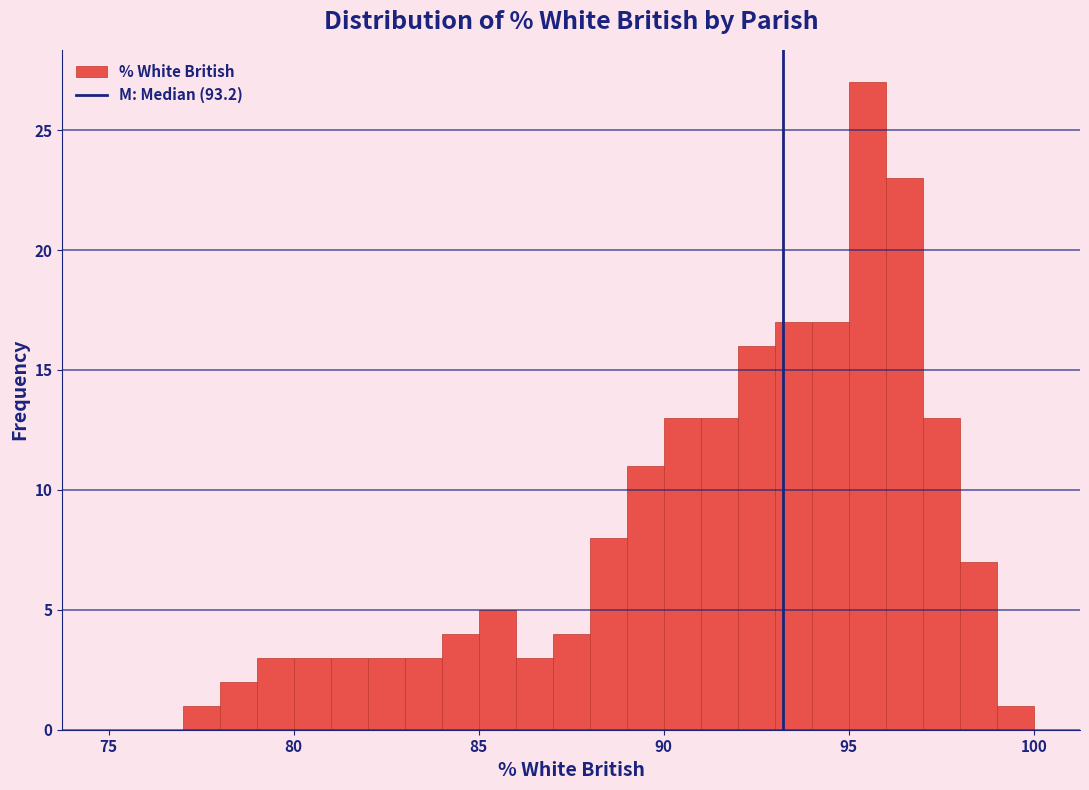

Read against the x-axis, roughly where is the centre of the tallest bar?

95.5